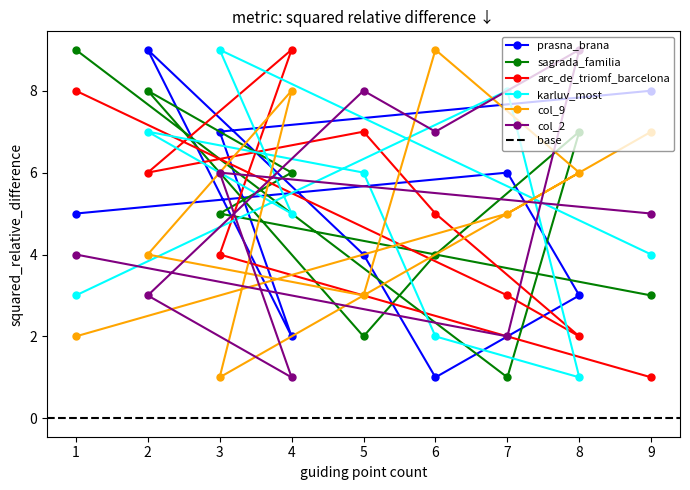

Rank the categories by col_9 value from highest to lowest.

6, 4, 9, 8, 7, 2, 5, 1, 3